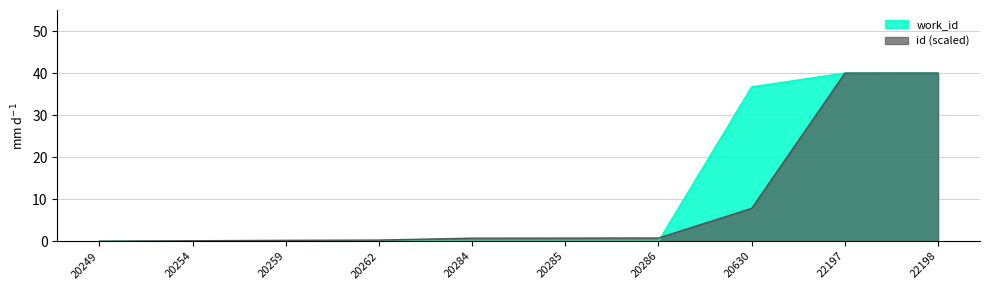

How many data points in work_id are above 0?

3